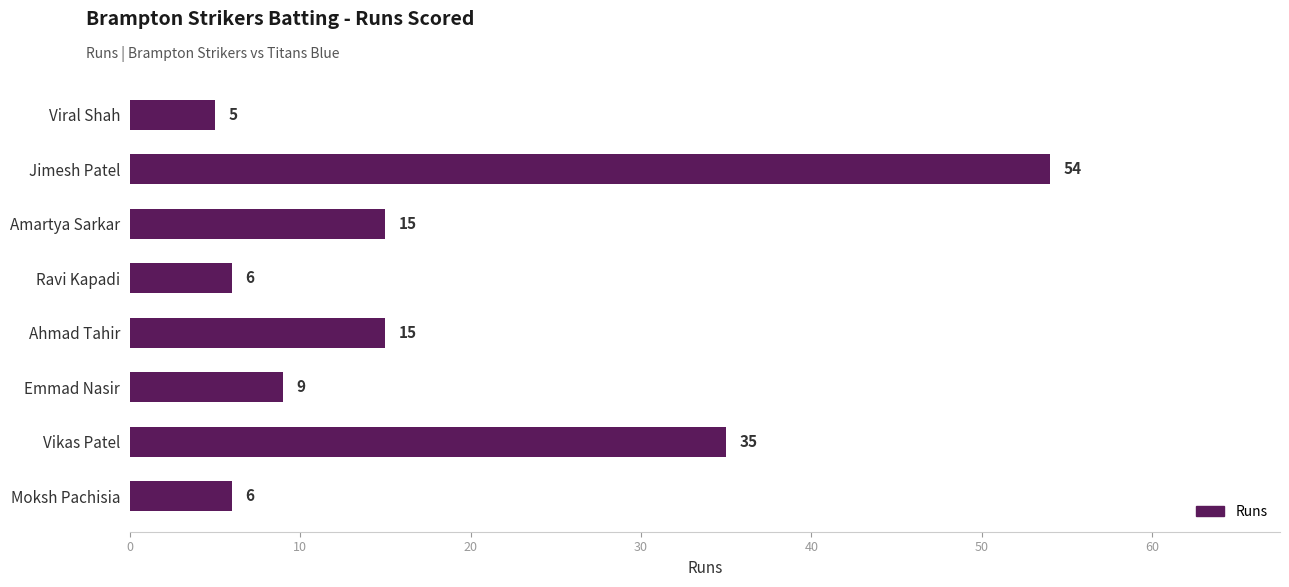

What is the label of the 2nd bar from the top?

Jimesh Patel